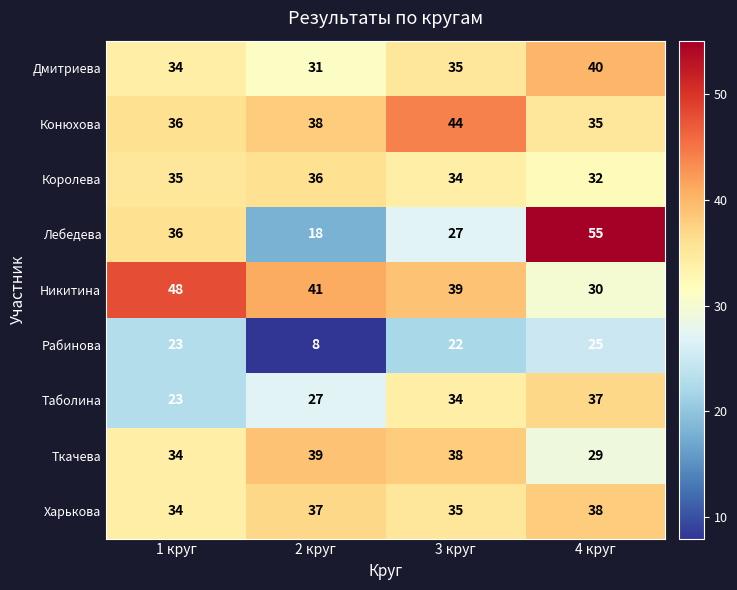

Is it true that Ткачева equals 39 at 2 круг?

True